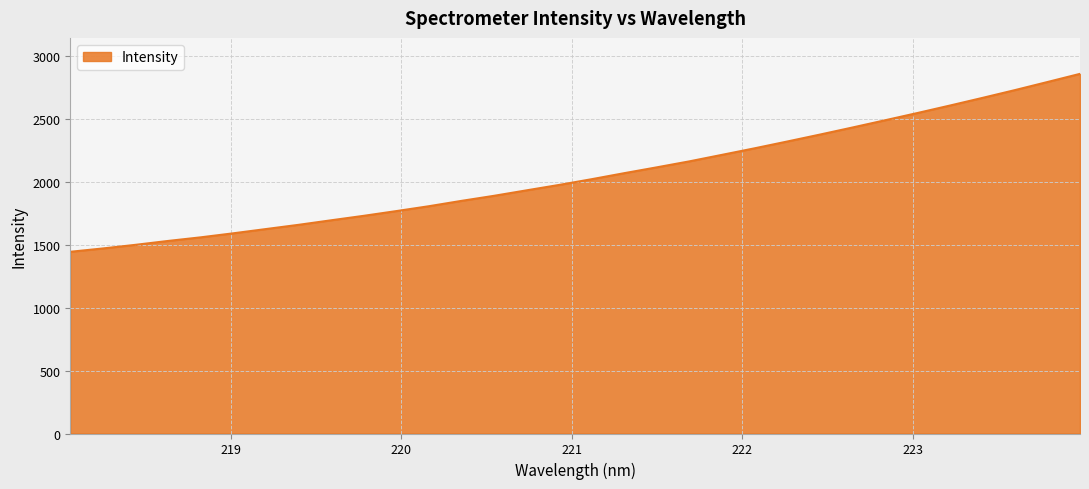

What is the smallest value displayed?

1445.4